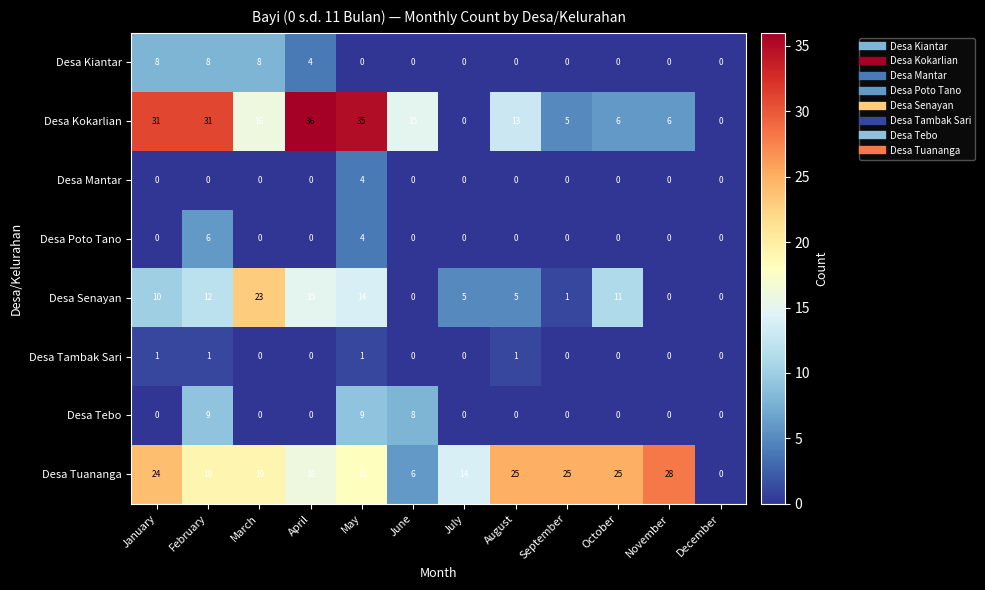

Which series changed the most between August and December?

Desa Tuananga